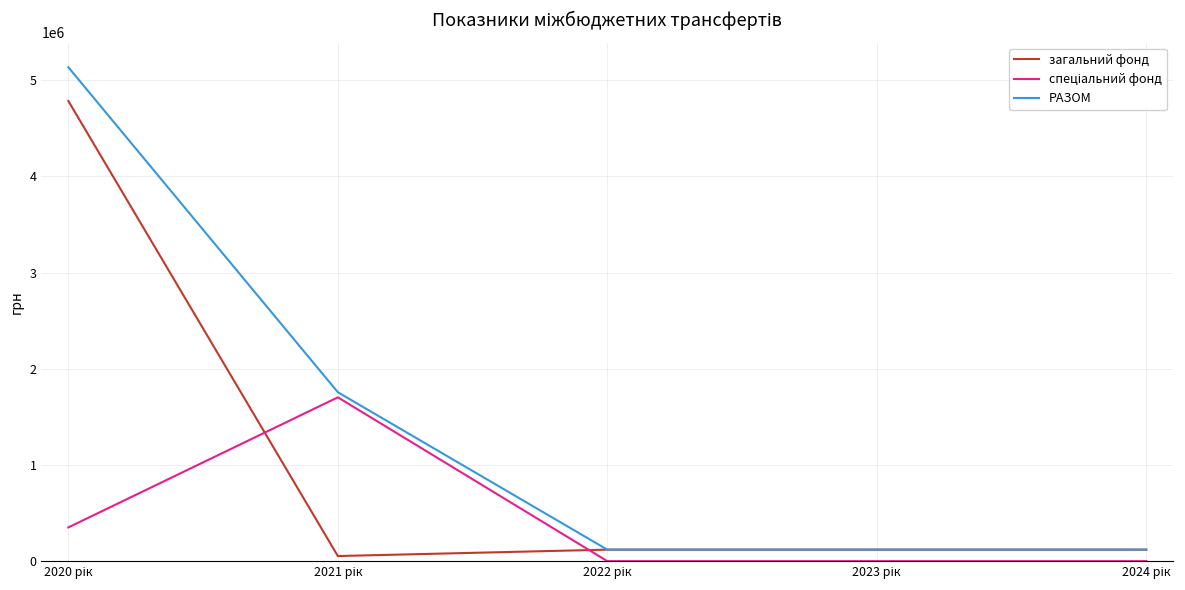

What is the maximum value for загальний фонд?

4782701